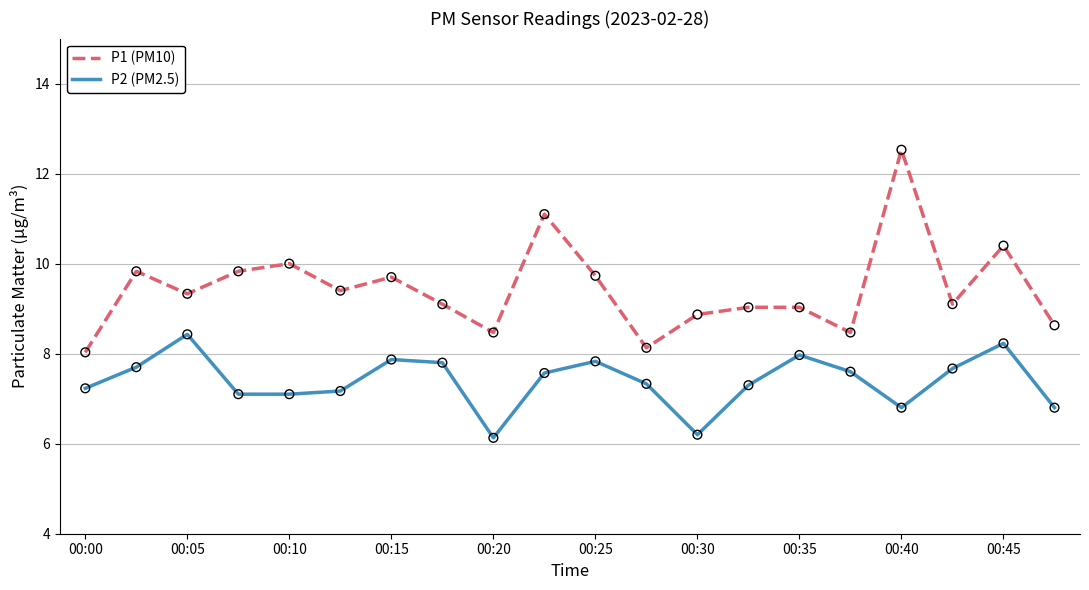

Which series has the largest total across all categories?

P1 (PM10)